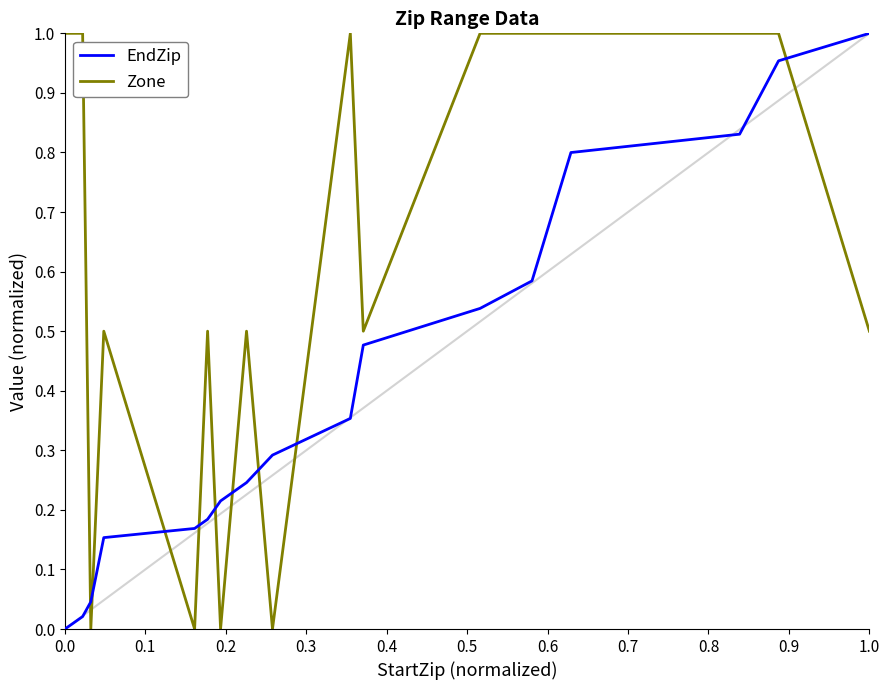

Rank the series by their average value, from lowest to highest.

EndZip, Zone